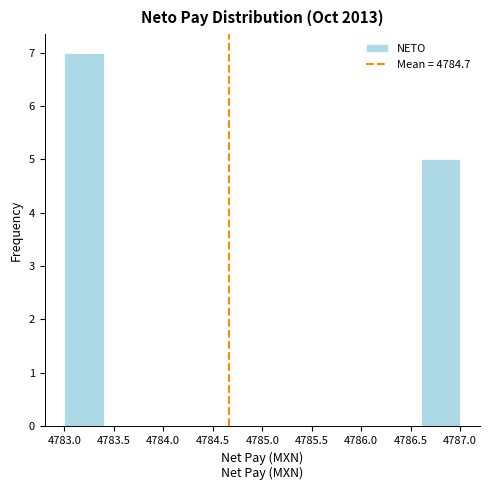

Reading left to right, list every bar in this chart as the range it spans on the x-axis followed by its height. The values are not printed on the chart, so give them approximately, as read against the axis.

4783.0 to 4783.4: 7
4783.4 to 4783.8: 0
4783.8 to 4784.2: 0
4784.2 to 4784.6: 0
4784.6 to 4785.0: 0
4785.0 to 4785.4: 0
4785.4 to 4785.8: 0
4785.8 to 4786.2: 0
4786.2 to 4786.6: 0
4786.6 to 4787.0: 5